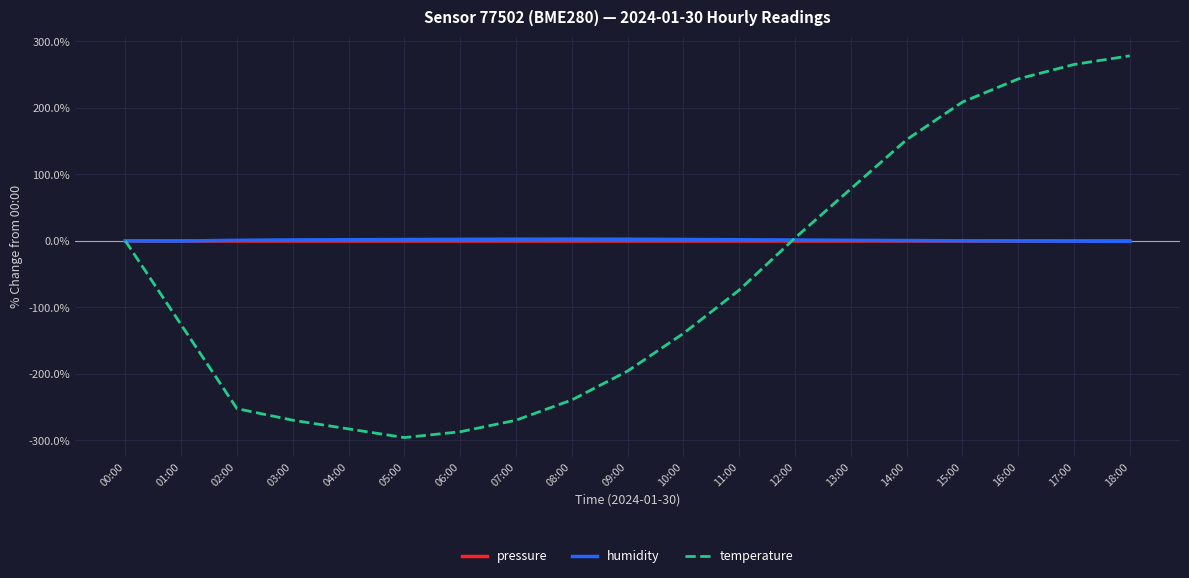

Where does the temperature series first go above -126?

00:00